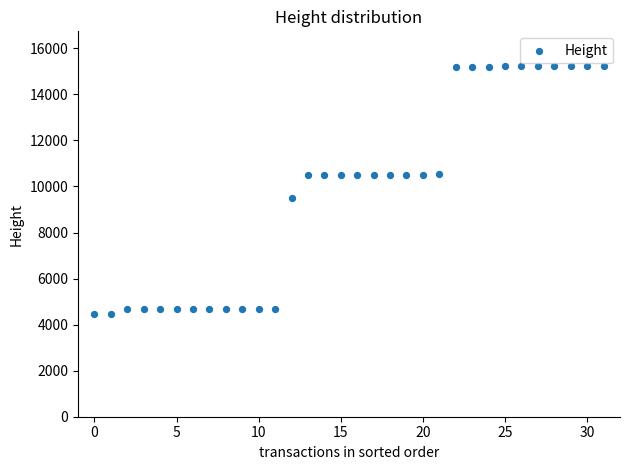

What is the range of Y values (max minus min)?

10748